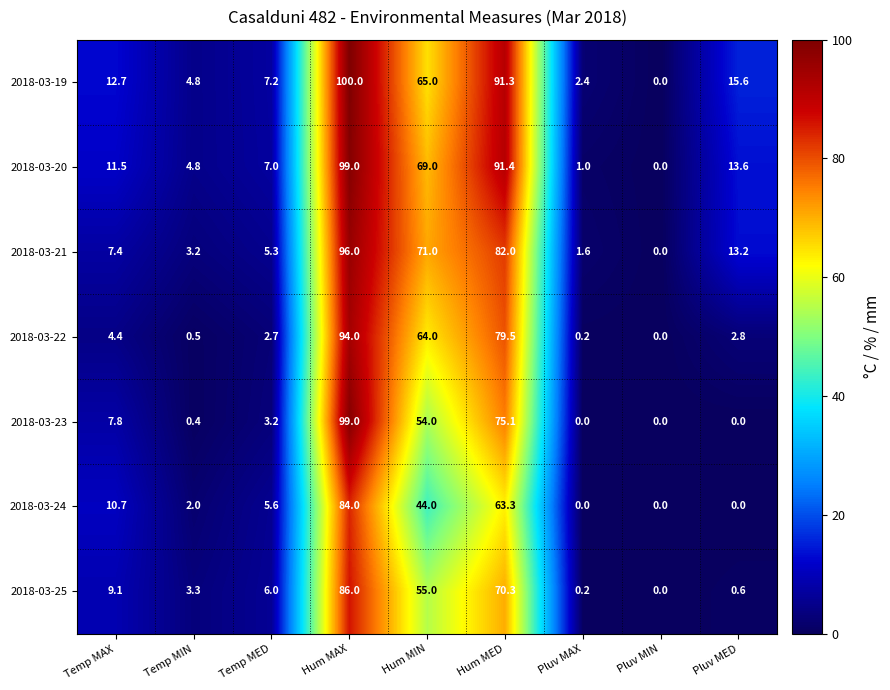

Rank the categories by 2018-03-20 value from lowest to highest.

Pluv MIN, Pluv MAX, Temp MIN, Temp MED, Temp MAX, Pluv MED, Hum MIN, Hum MED, Hum MAX